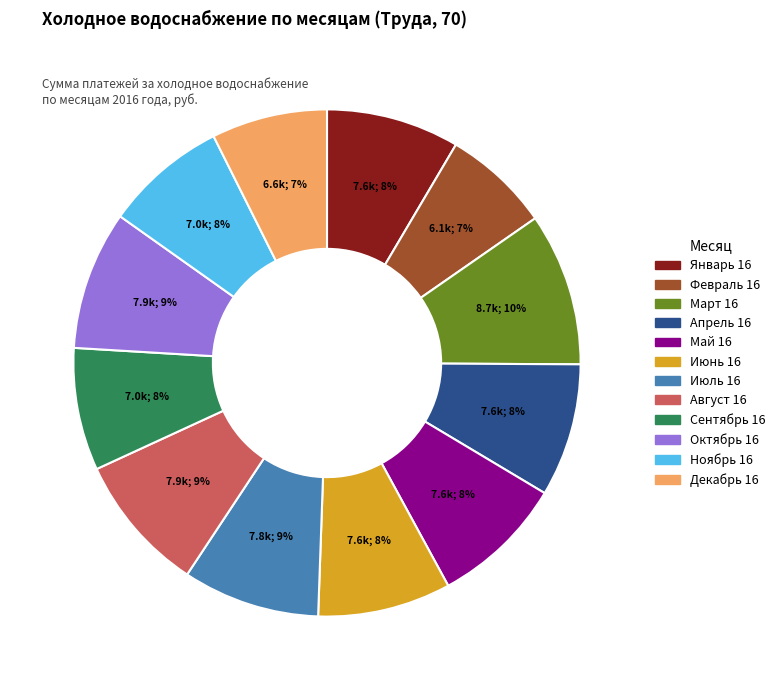

How many segments does this pie chart have?

12